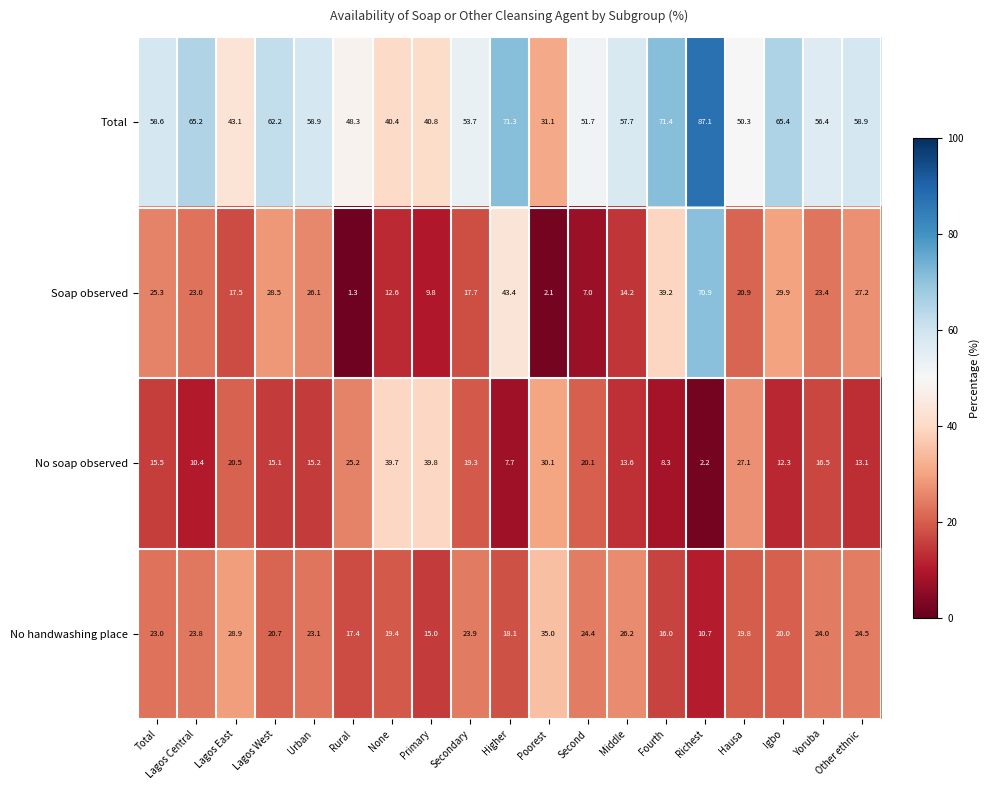

What is the sum of all No soap observed values?

351.7